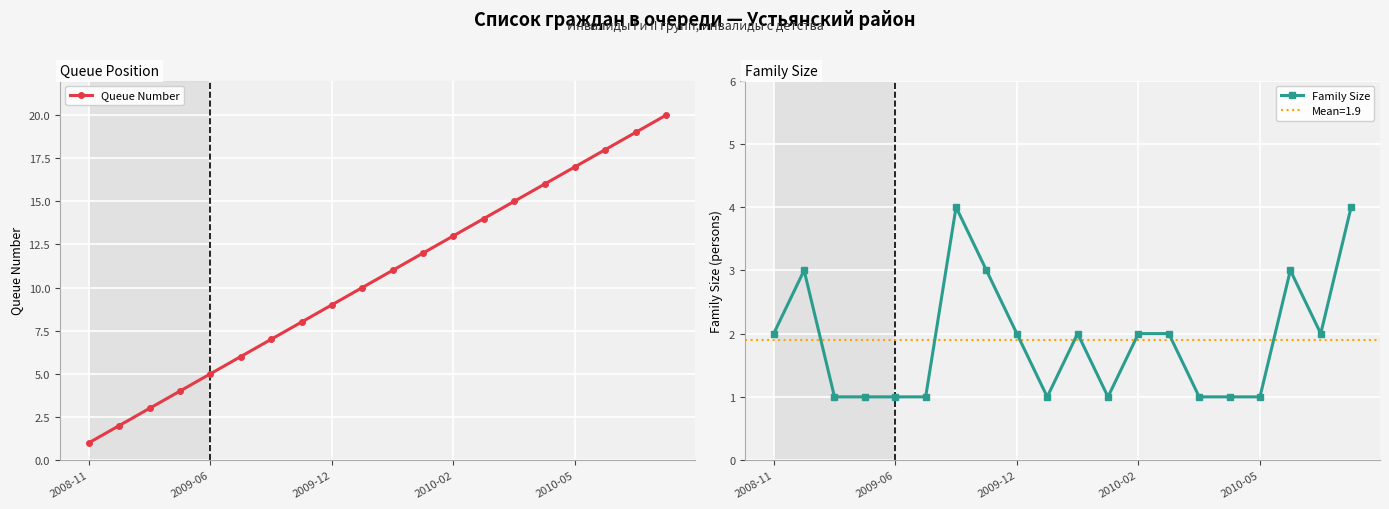

The Family Size series shows 1 at 2009-06. True or false?

True